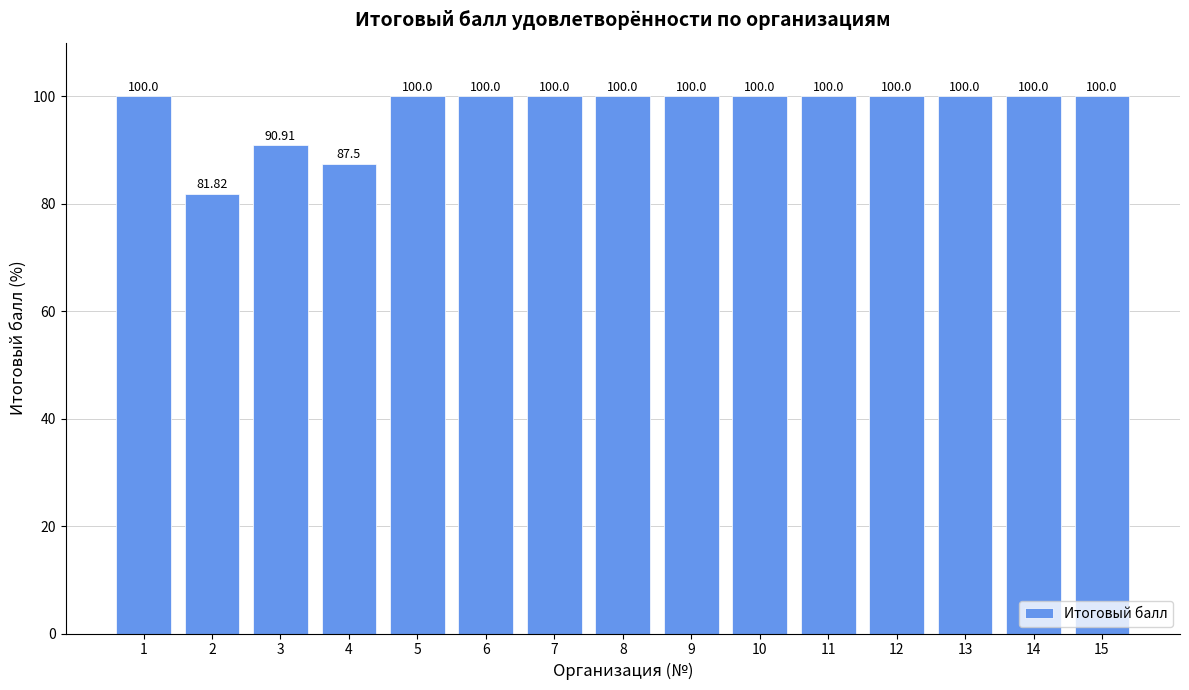

What is the value of the 13th bar from the left?

100.0